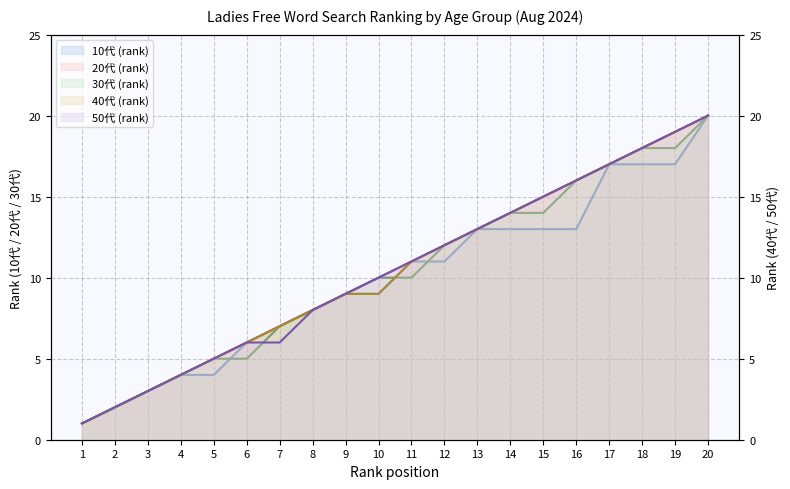

What is the sum of the 40代 (rank) values at 14 and 13?

27